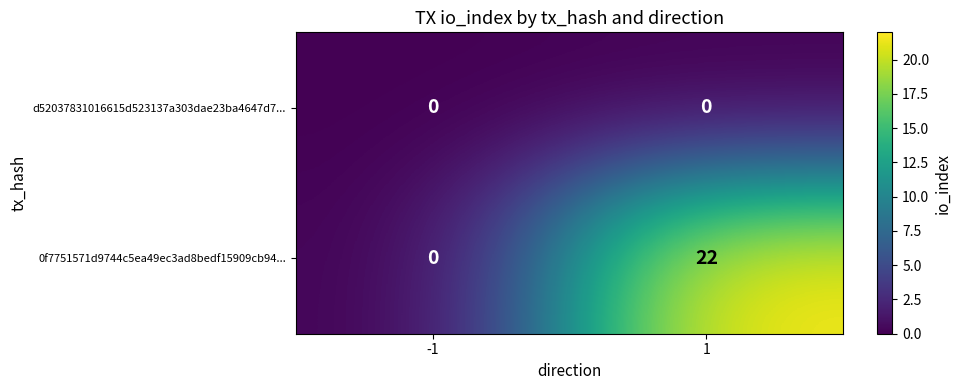

Reading left to right, extract all data points from this chart.

d52037831016615d523137a303dae23ba4647d7...: -1=0	1=0
0f7751571d9744c5ea49ec3ad8bedf15909cb94...: -1=0	1=22